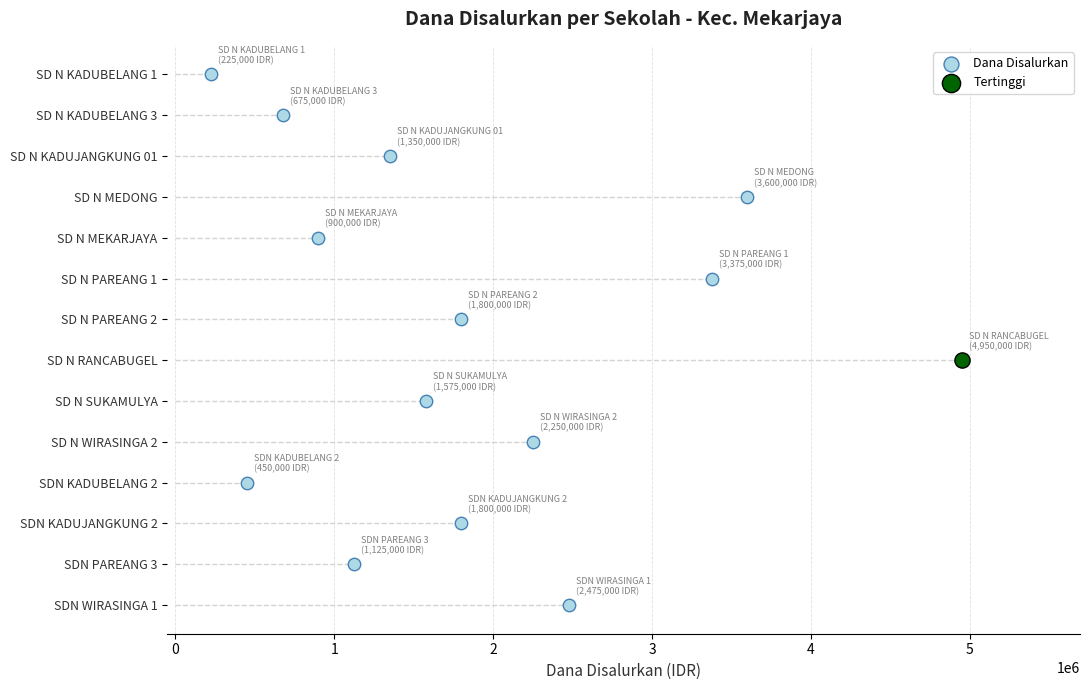

What is the change in value from 1 to 2?

+1